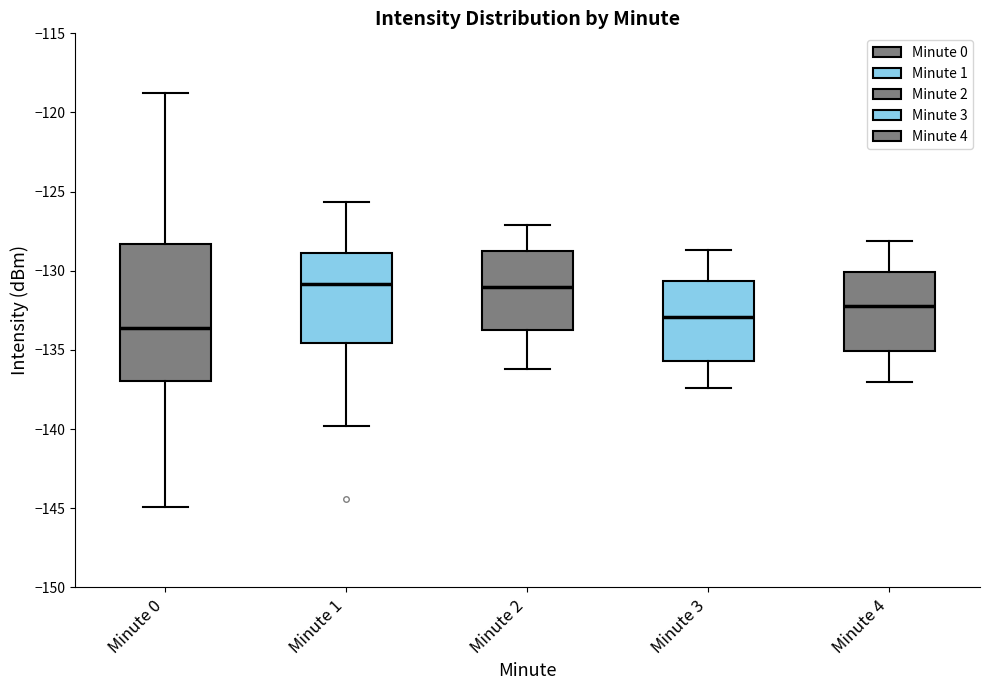

Which box's median line is the lowest?

Minute 0